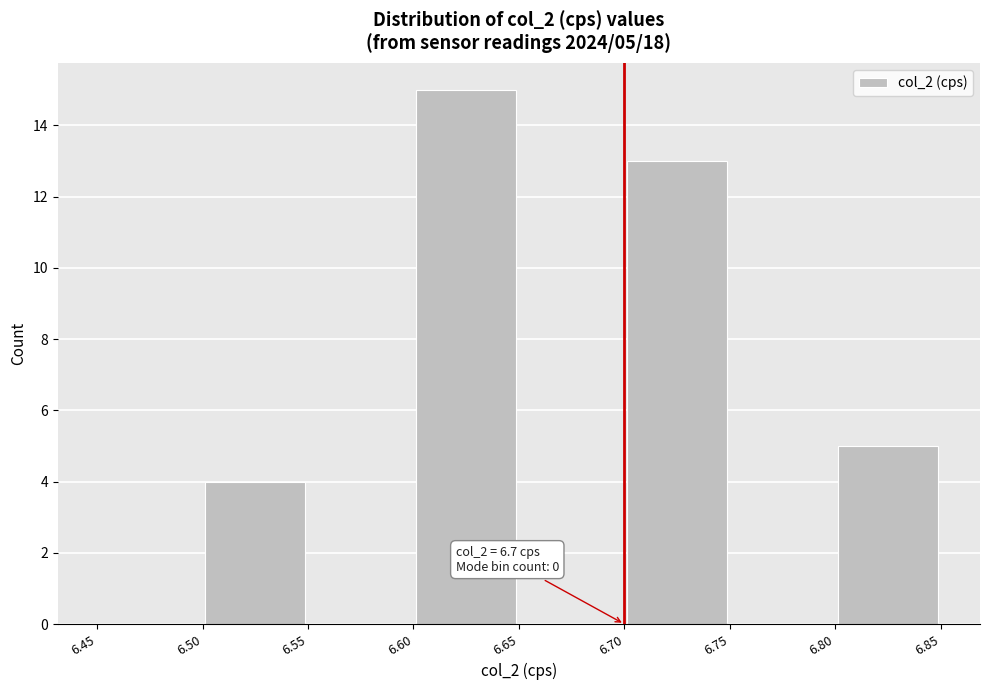

Which range on the x-axis has the tallest bar?

6.60 to 6.65